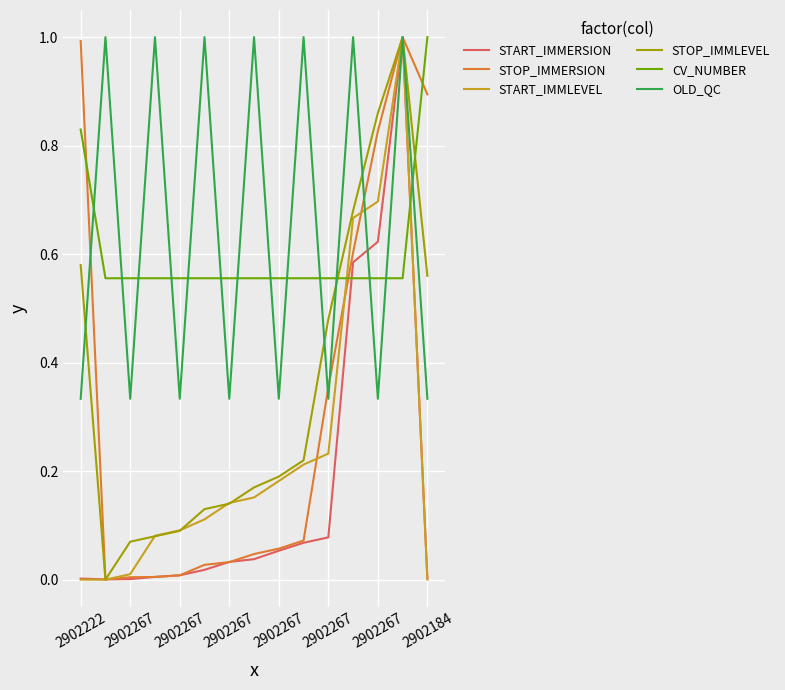

Which series ends up on top after the final intersection of CV_NUMBER and OLD_QC?

CV_NUMBER